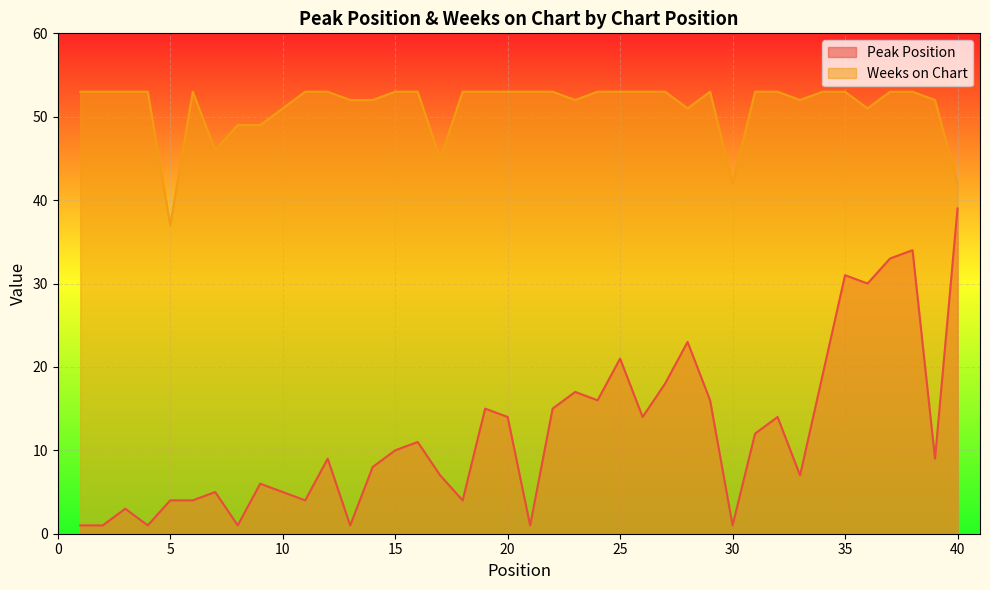

What are all the series names shown in the legend?

Peak Position, Weeks on Chart